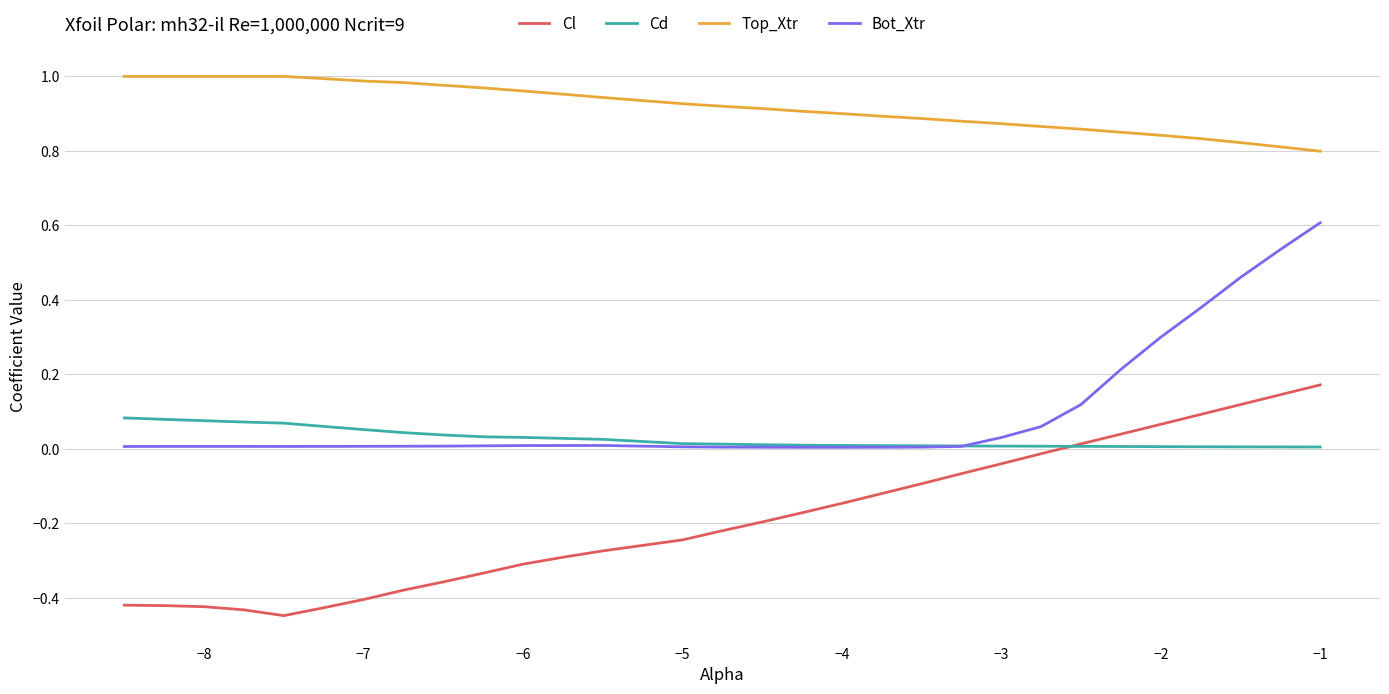

List the series in order of their peak value, highest first.

Top_Xtr, Bot_Xtr, Cl, Cd